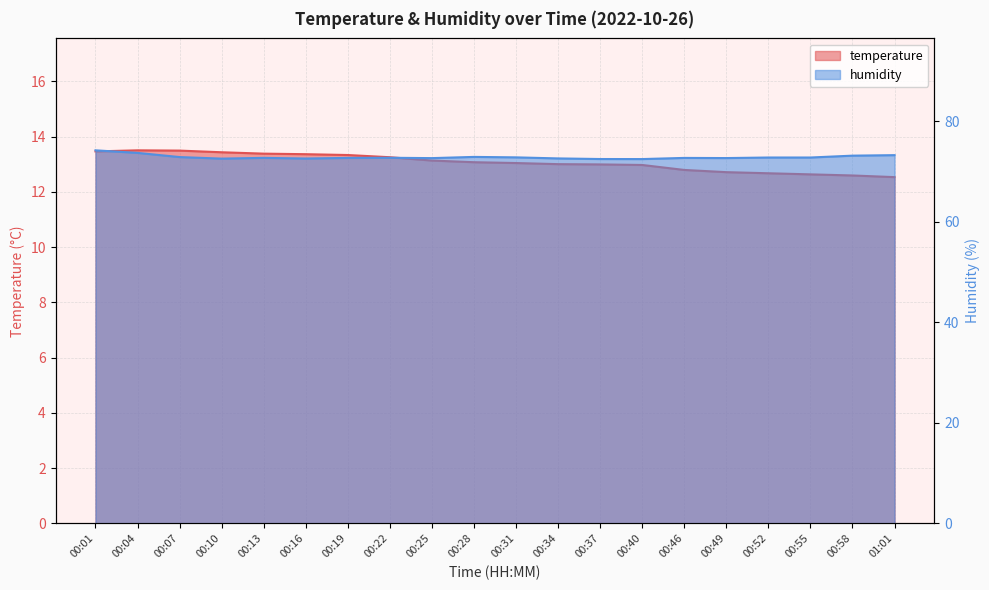

Does the chart have visible grid lines?

Yes